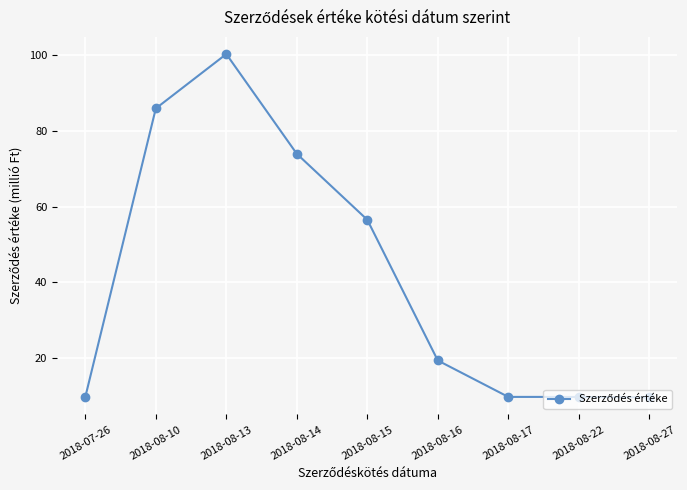

What value does the data have at 2018-08-14?

73.9